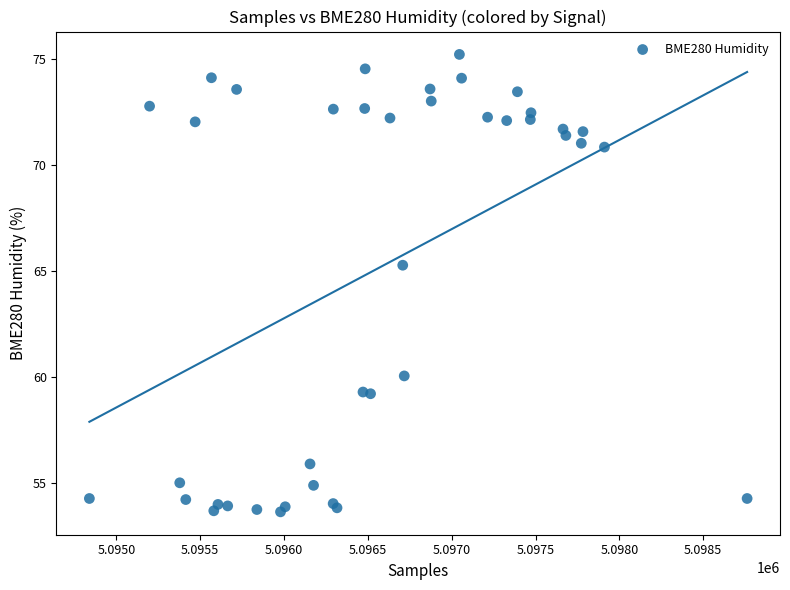

What Y value in the scatter plot is closest to 64?

65.3